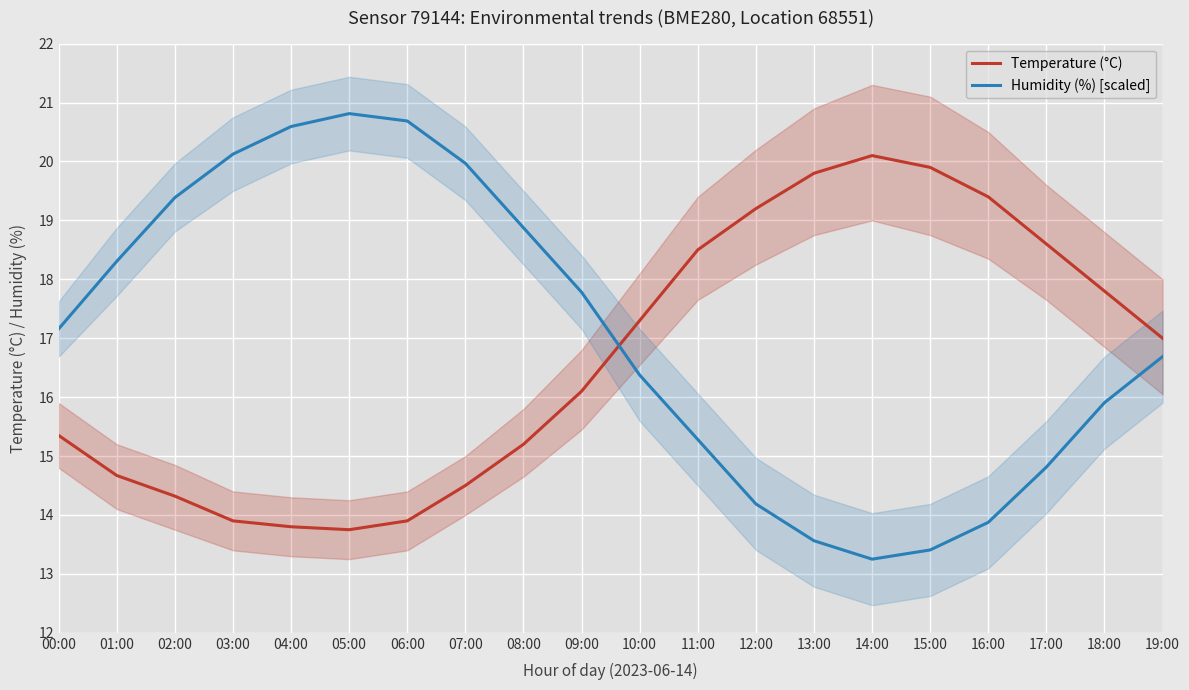

Is it true that Humidity (%) [scaled] equals 20.0 at 07:00?

True